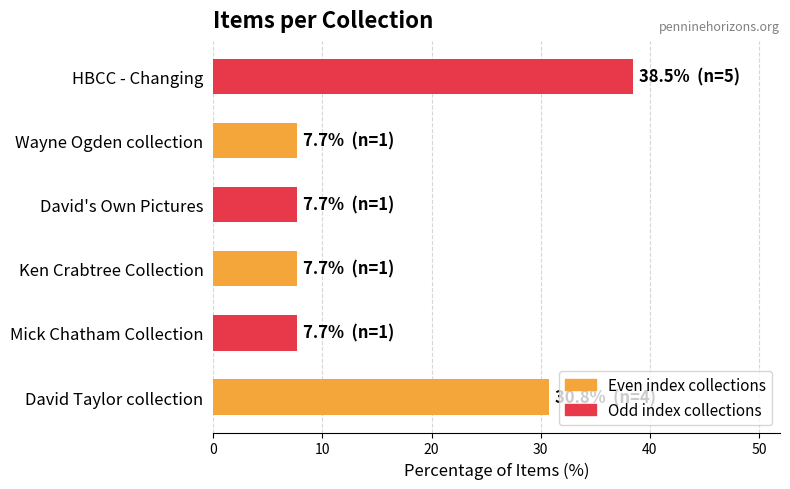

Approximately how many times larger is the value at Mick Chatham Collection compared to Ken Crabtree Collection?

1.0